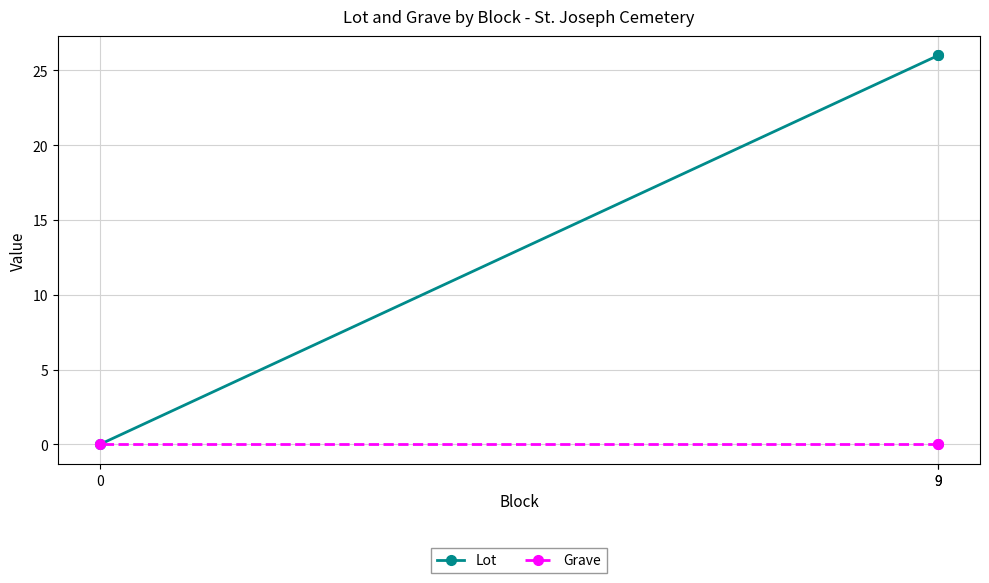

The Grave series shows 0 at 0. True or false?

True